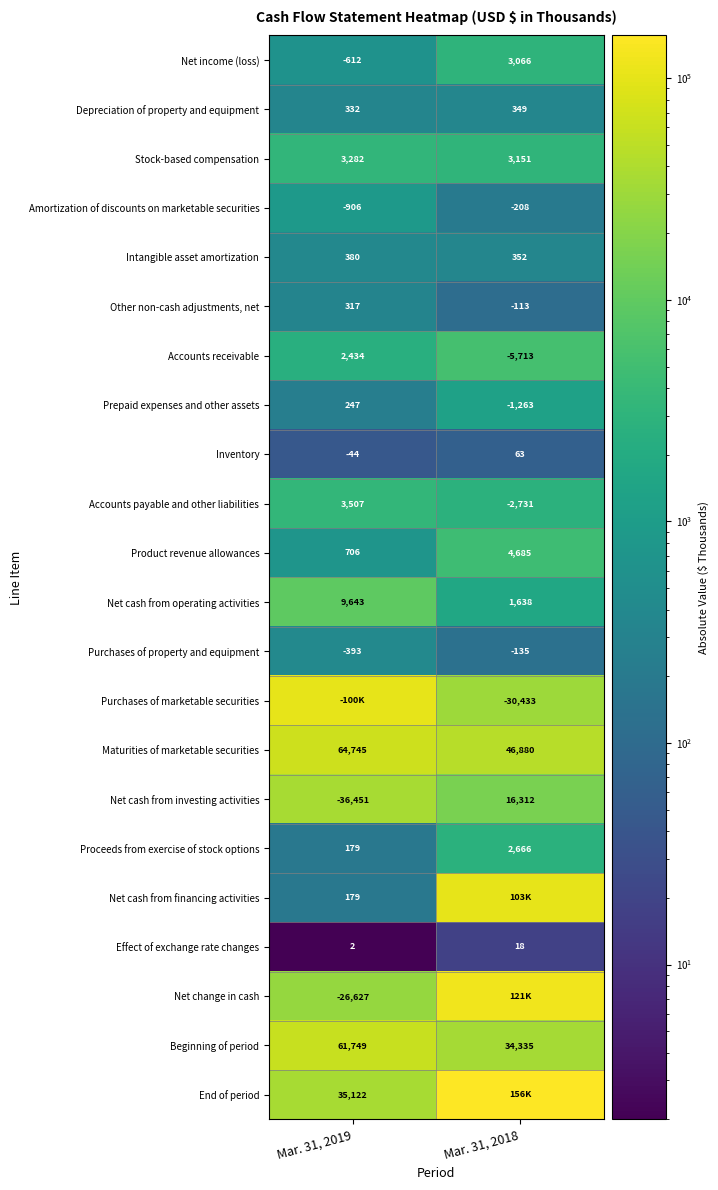

What is the minimum value for Depreciation of property and equipment?

332